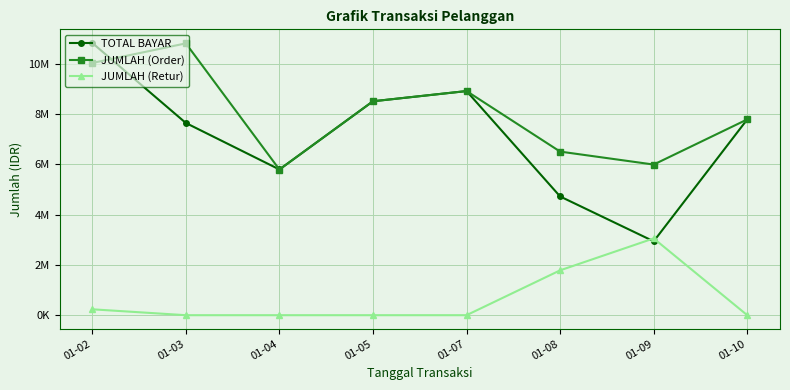

True or false: JUMLAH (Order) and JUMLAH (Retur) cross at least once.

False